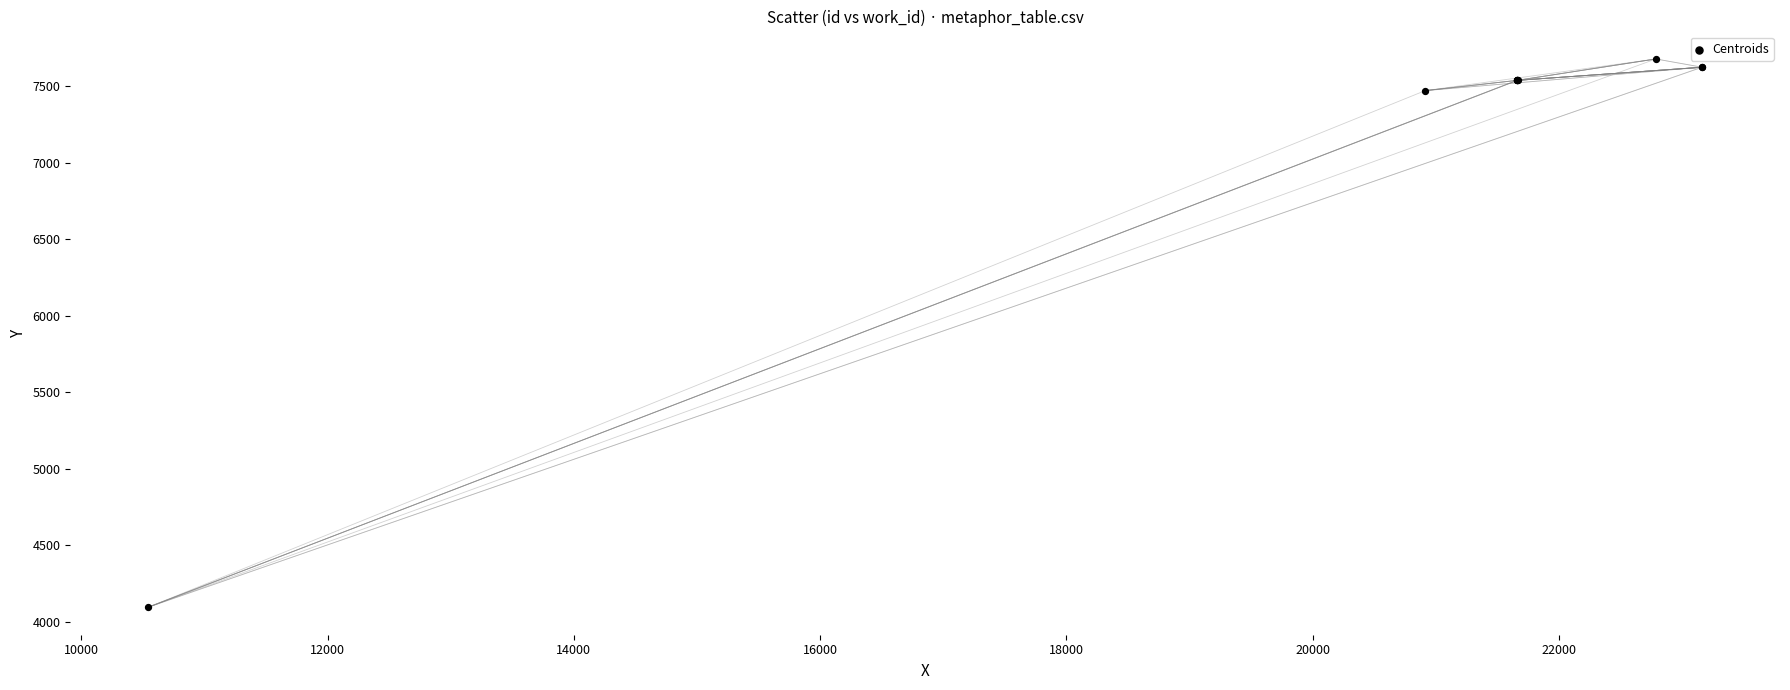

What Y value in the scatter plot is closest to 5886?

7473